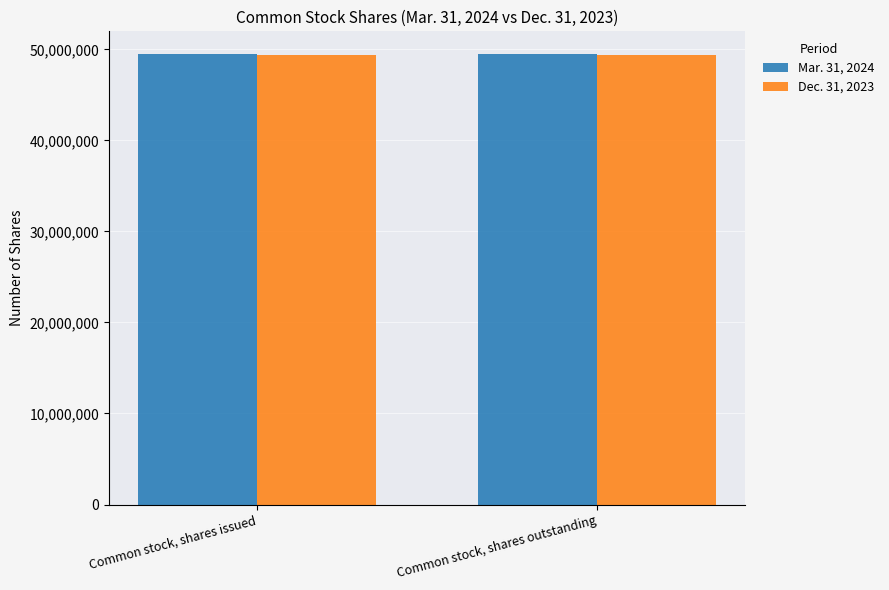

True or false: Mar. 31, 2024 has a value of 49504405 at Common stock, shares issued.

True